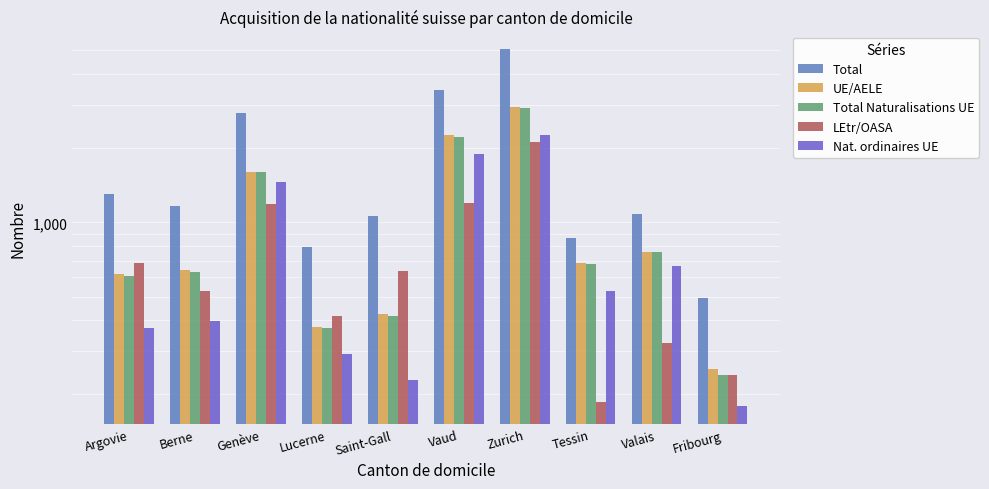

What is the value of the Nat. ordinaires UE bar at the 9th from the left?

668